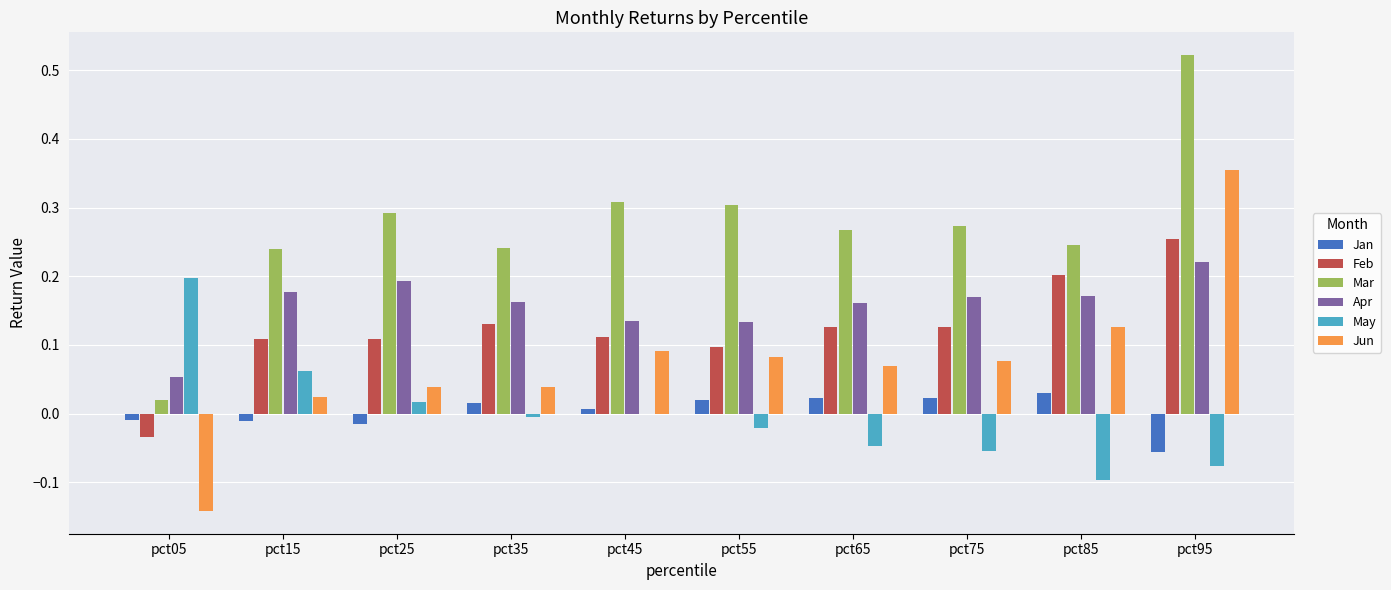

The value of Mar at pct55 is 0.1. True or false?

False